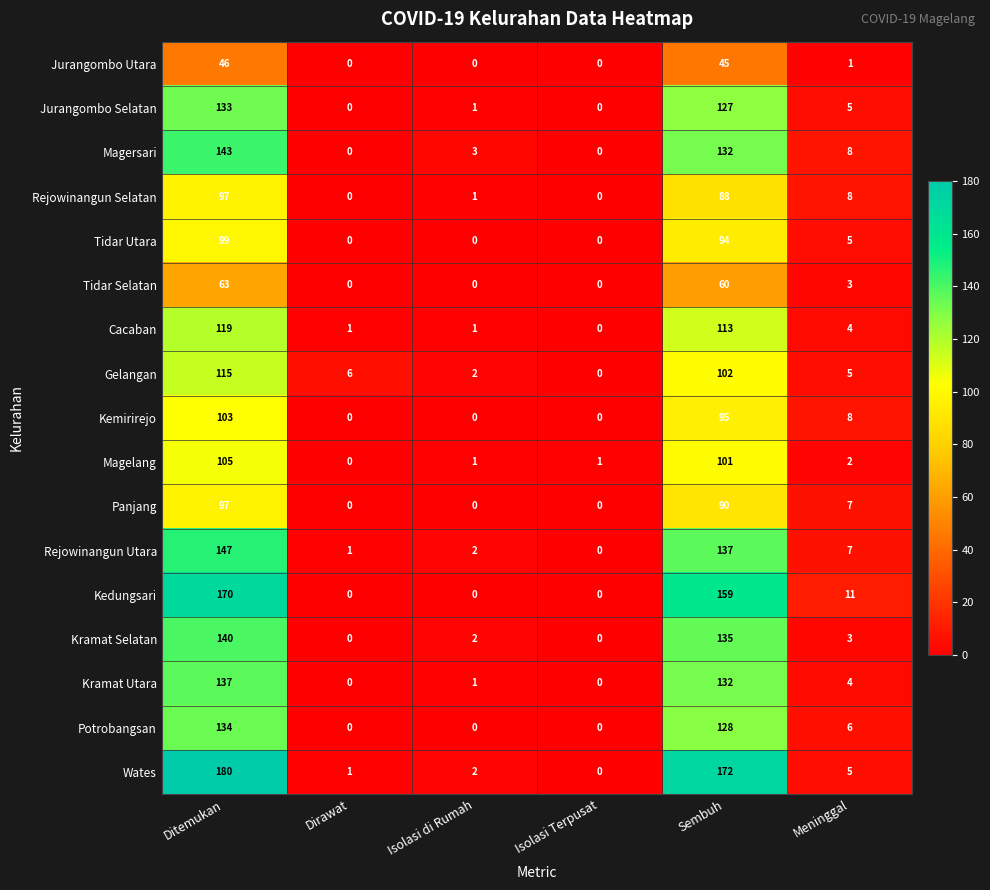

What is the total value across all series at Sembuh?

1910